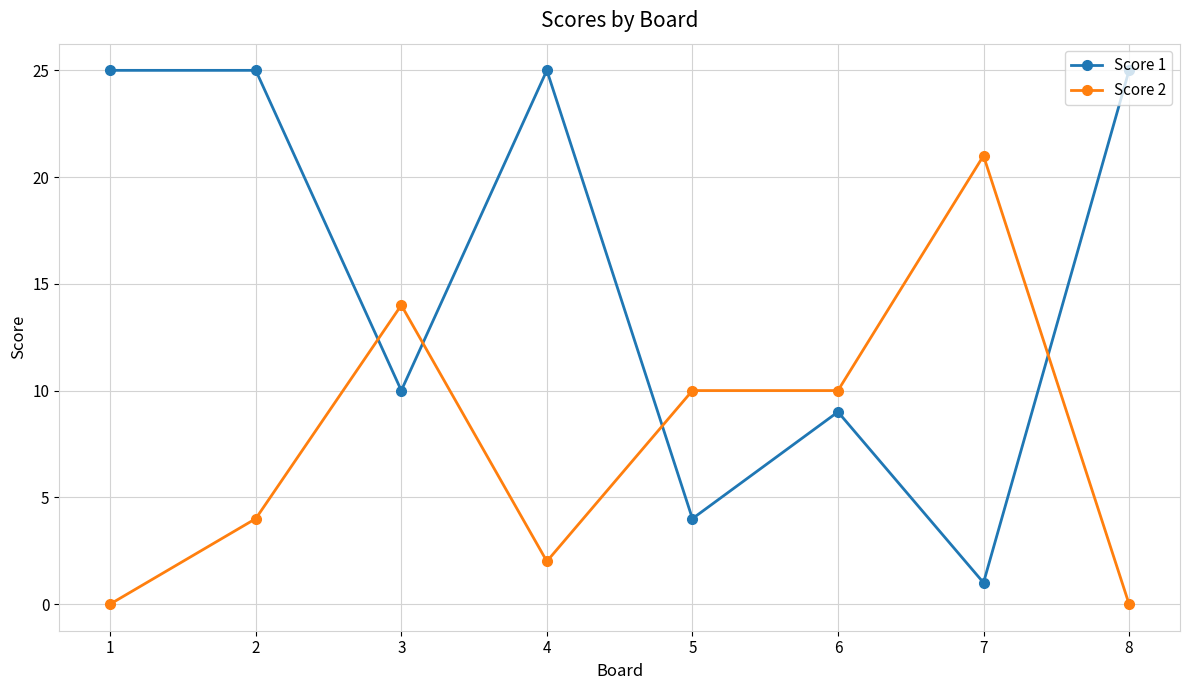

List the series in order of their peak value, lowest first.

Score 2, Score 1